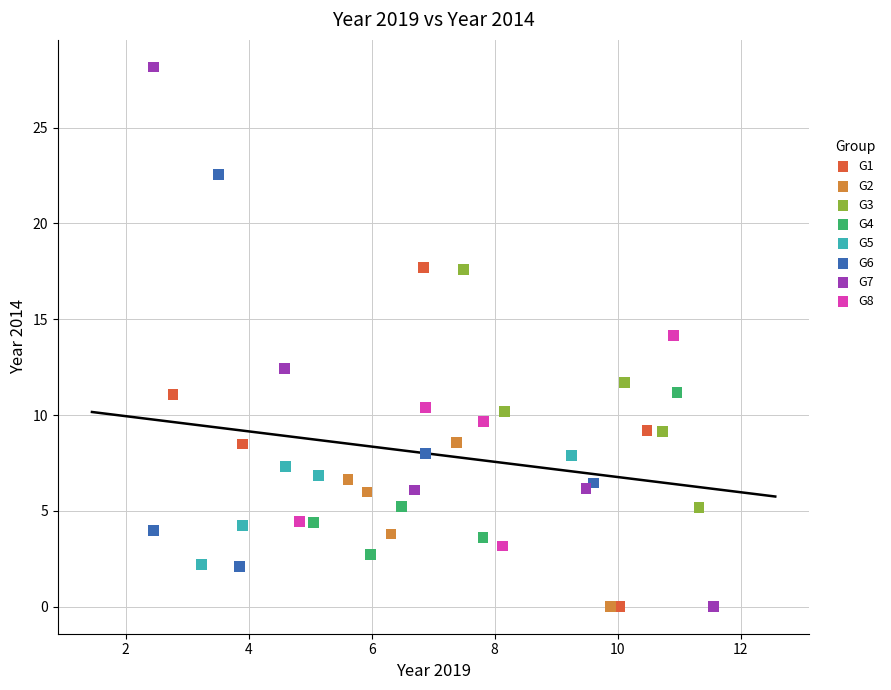

Which series reaches the maximum Y coordinate?

G7